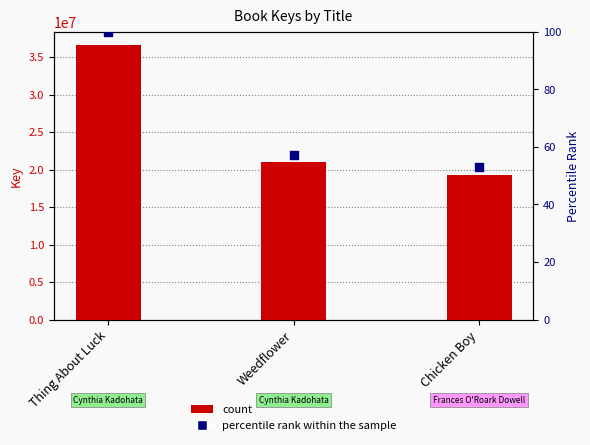

At how many categories does at least one series exceed 2928383?

3